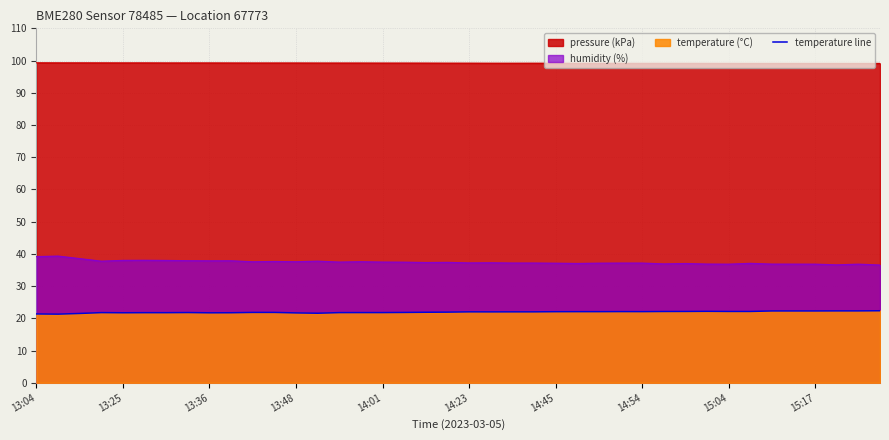

What value does the data have at 18?

21.9